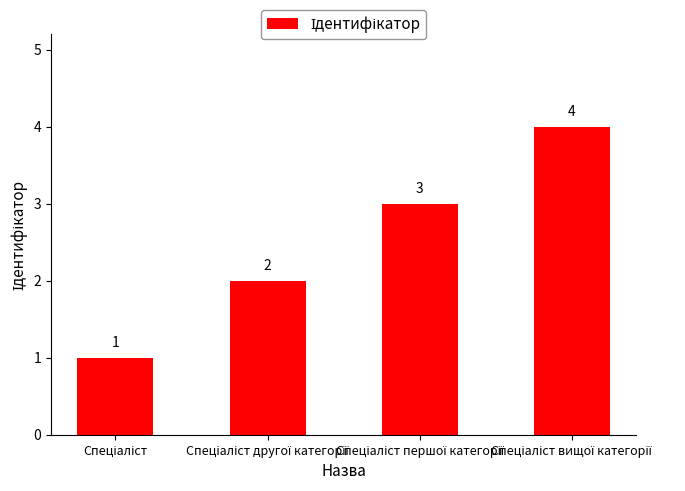

How many categories are shown in the chart?

4